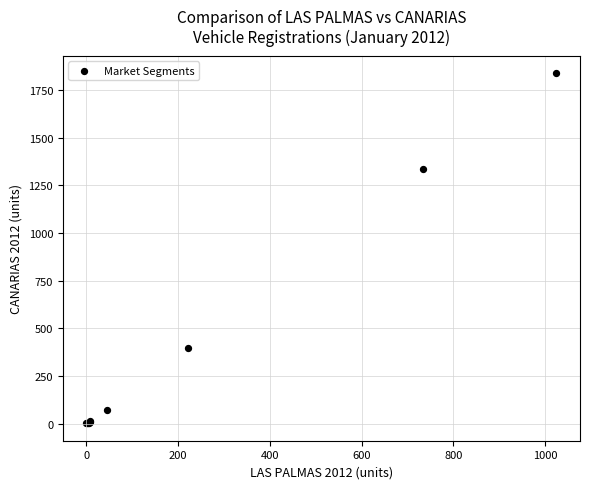

What Y value in the scatter plot is closest to 920?

1334